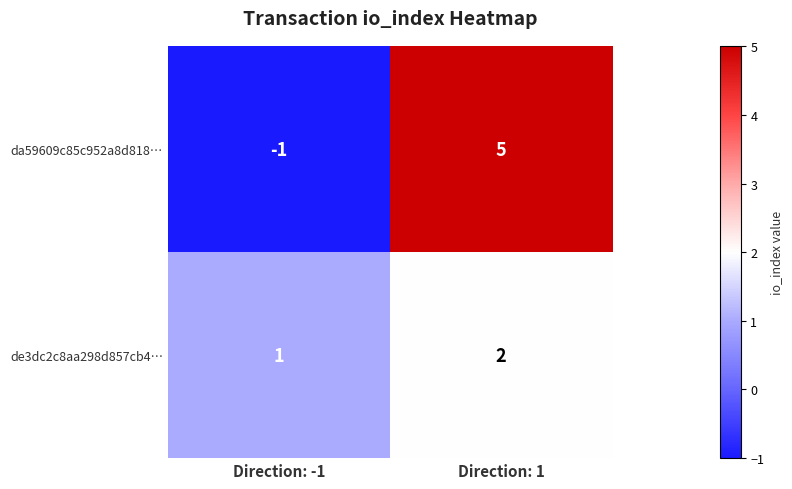

What is the greatest value displayed?

5